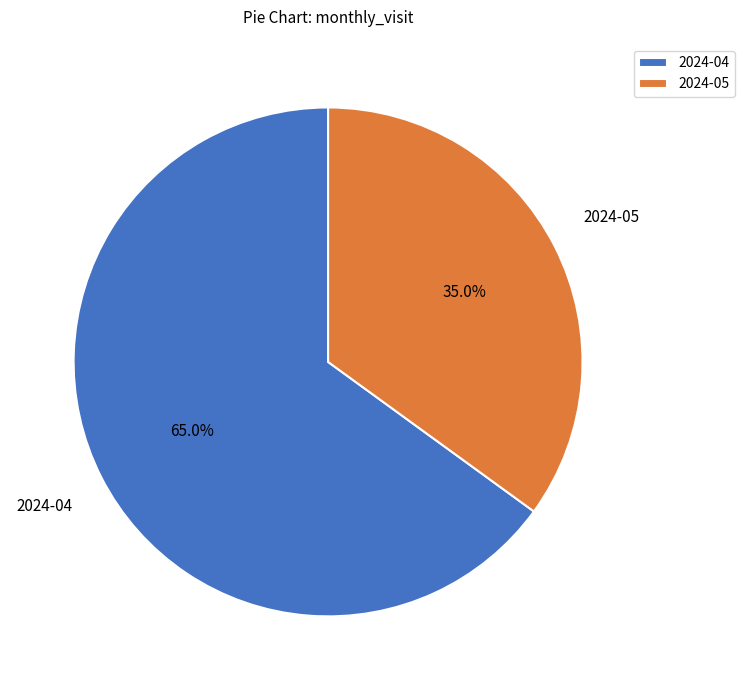

What is the largest slice in the pie chart?

2024-04